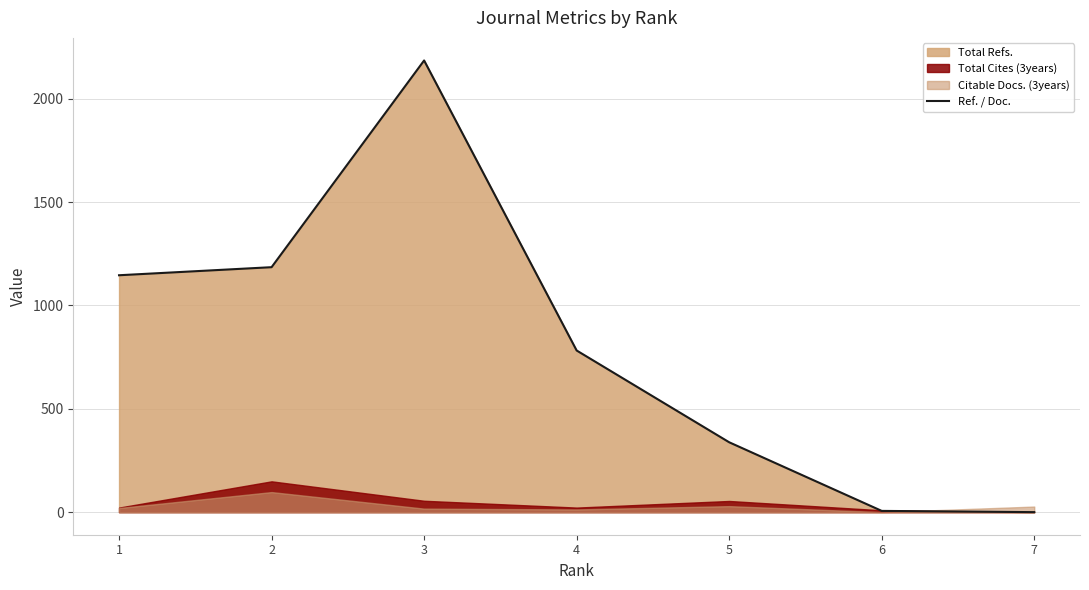

Where does the data first go above 782?

1